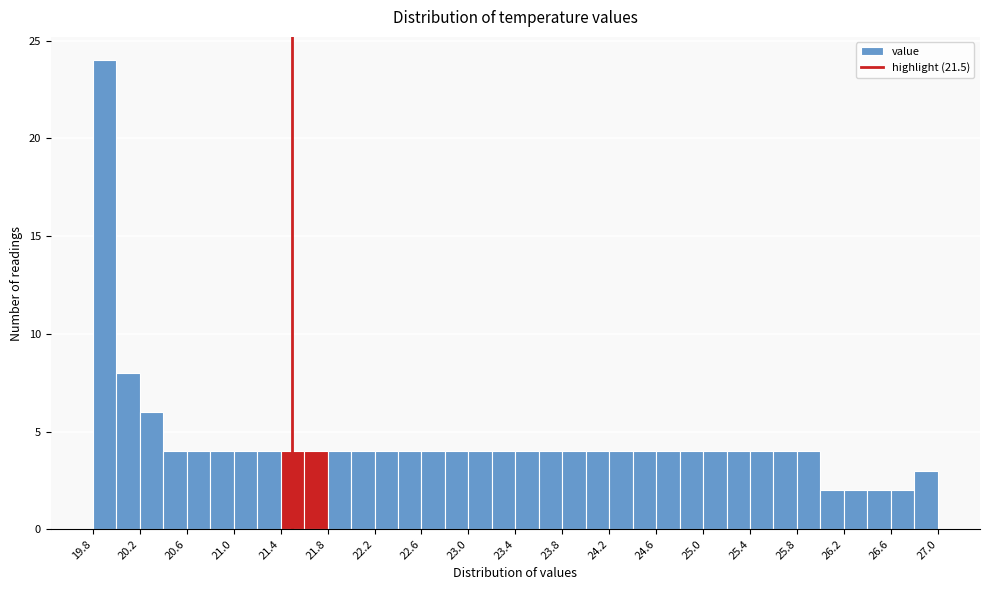

What is the height of the bar covering 20.0 to 20.2 on the x-axis? The values are not printed on the chart, so give them approximately, as read against the axis.

8